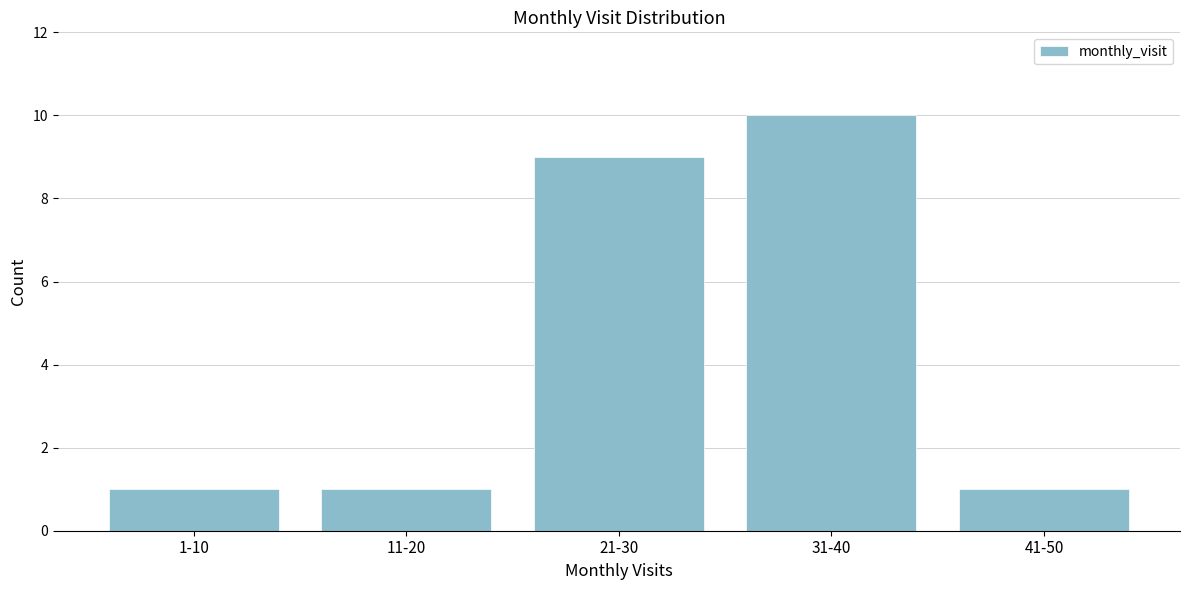

Reading right to left, extract all data points from this chart.

1	10	9	1	1